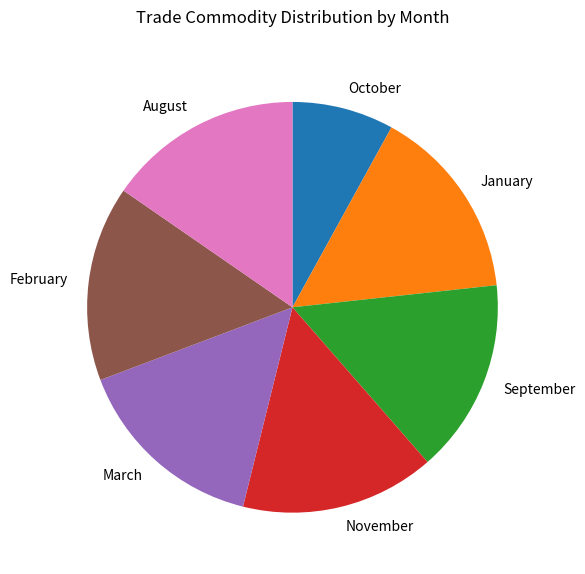

What is the smallest slice in the pie chart?

October